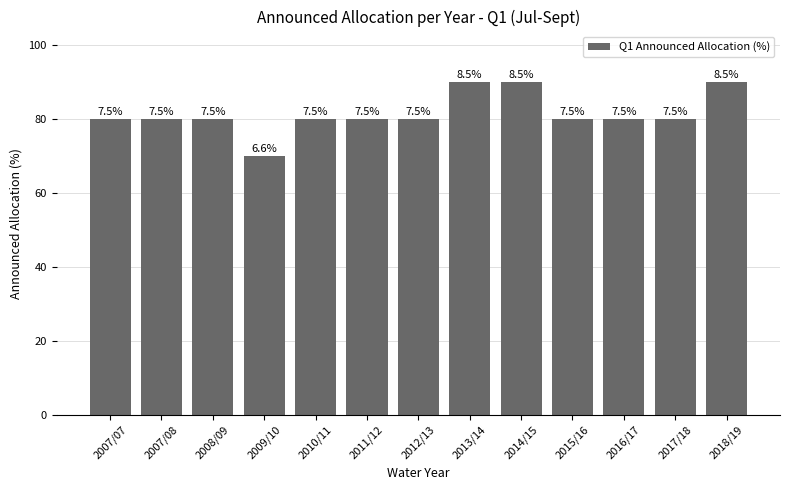

Reading right to left, list all the values displayed in this chart.

2018/19=90	2017/18=80	2016/17=80	2015/16=80	2014/15=90	2013/14=90	2012/13=80	2011/12=80	2010/11=80	2009/10=70	2008/09=80	2007/08=80	2007/07=80